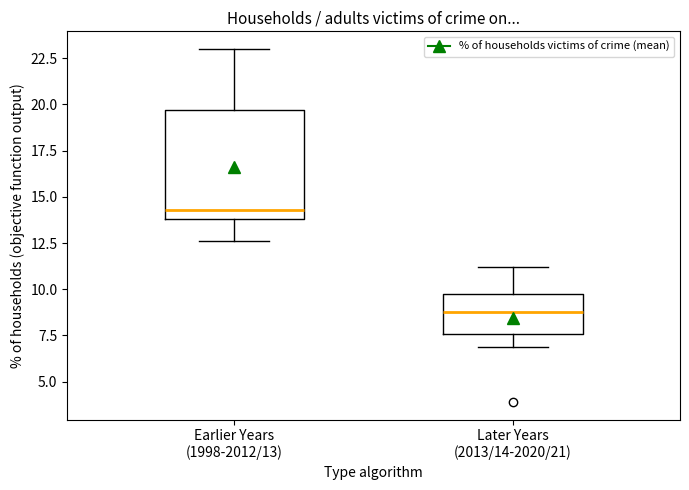

Reading left to right, read every box against the y-axis: the position of its median line, the range the box covers, and the ends of its whiskers. The values are not printed on the chart, so give them approximately, as read against the axis.

Earlier Years (1998-2012/13): median 14.5, box 14.0 to 19.5, whiskers 12.5 to 23.0
Later Years (2013/14-2020/21): median 9.0, box 7.5 to 9.5, whiskers 7.0 to 11.0